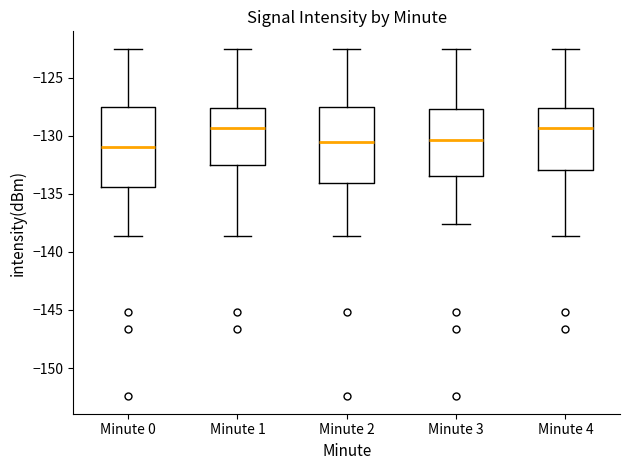

Reading left to right, read every box against the y-axis: the position of its median line, the range the box covers, and the ends of its whiskers. The values are not printed on the chart, so give them approximately, as read against the axis.

Minute 0: median -131.0, box -134.5 to -127.5, whiskers -138.5 to -122.5
Minute 1: median -129.5, box -132.5 to -127.5, whiskers -138.5 to -122.5
Minute 2: median -130.5, box -134.0 to -127.5, whiskers -138.5 to -122.5
Minute 3: median -130.5, box -133.5 to -127.5, whiskers -137.5 to -122.5
Minute 4: median -129.5, box -133.0 to -127.5, whiskers -138.5 to -122.5